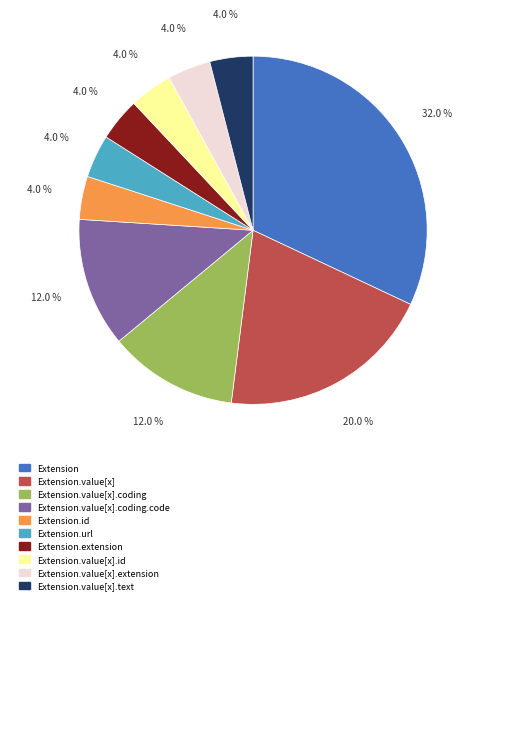

Is there a majority slice in this chart?

No